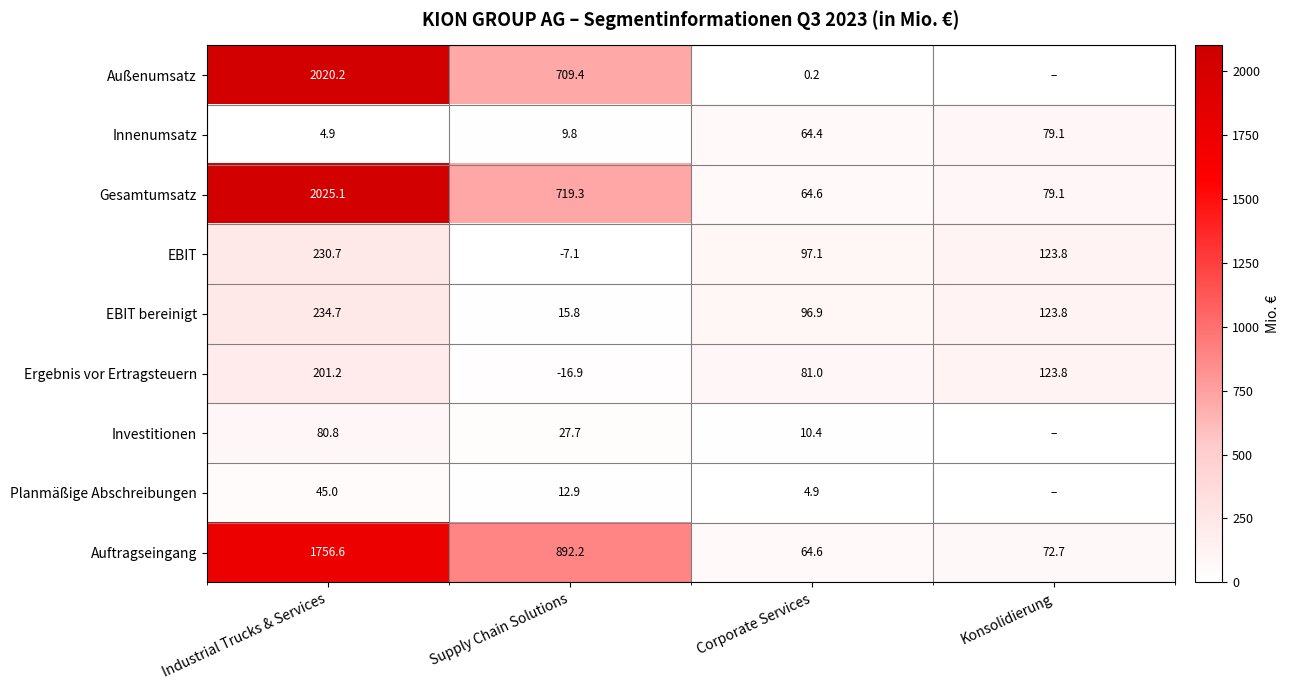

Which series changed the most between Supply Chain Solutions and Corporate Services?

Auftragseingang